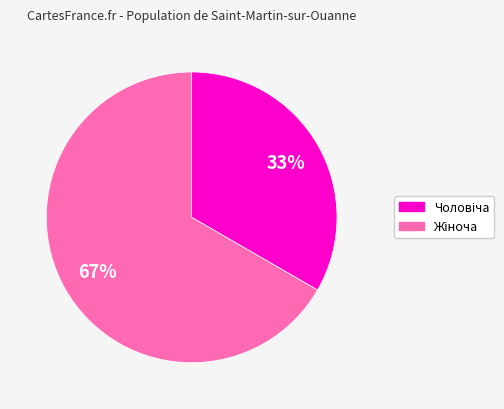

Count the number of slices in the pie.

2